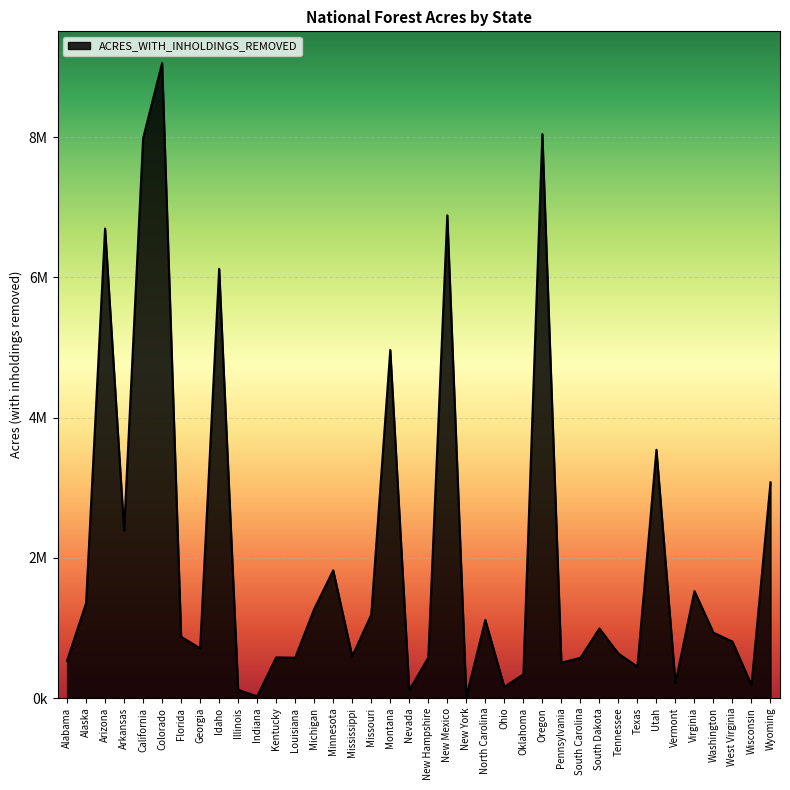

Reading right to left, extract all data points from this chart.

Wyoming=3076343	Wisconsin=185603	West Virginia=804376	Washington=931470	Virginia=1525161	Vermont=214864	Utah=3541104	Texas=446037	Tennessee=634088	South Dakota=992080	South Carolina=572915	Pennsylvania=504627	Oregon=8044401	Oklahoma=337596	Ohio=158060	North Carolina=1113656	New York=16352	New Mexico=6885449	New Hampshire=574912	Nevada=111673	Montana=4964939	Missouri=1187741	Mississippi=596050	Minnesota=1820900	Michigan=1270100	Louisiana=574528	Kentucky=580042	Indiana=25287	Illinois=116873	Idaho=6121956	Georgia=708771	Florida=874160	Colorado=9056449	California=7983286	Arkansas=2389125	Arizona=6696686	Alaska=1353688	Alabama=532046